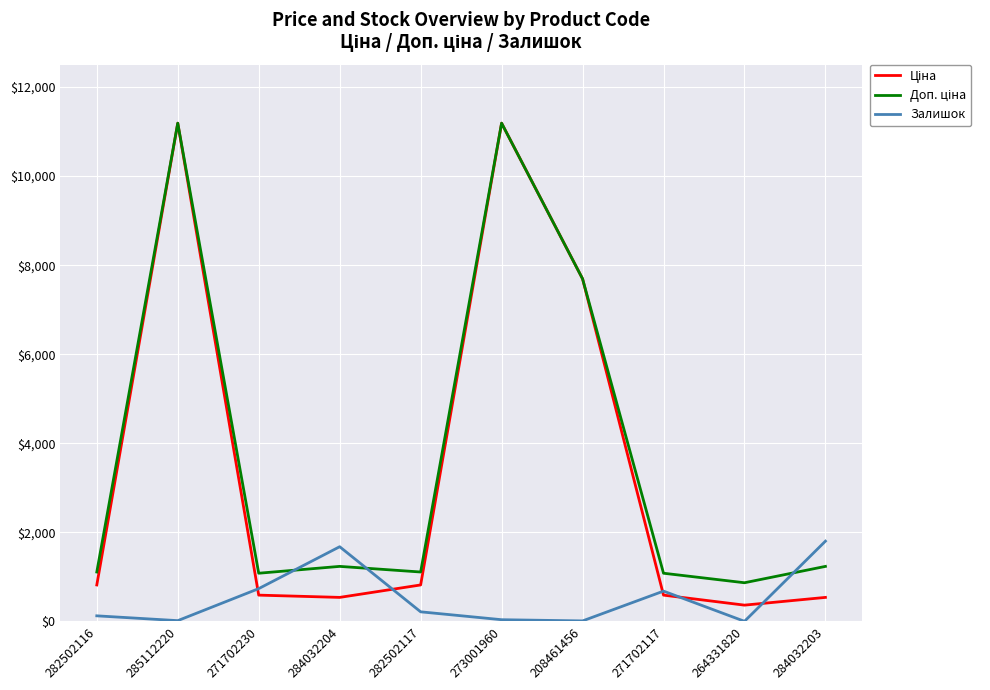

What is the maximum value for Залишок?

1802.0